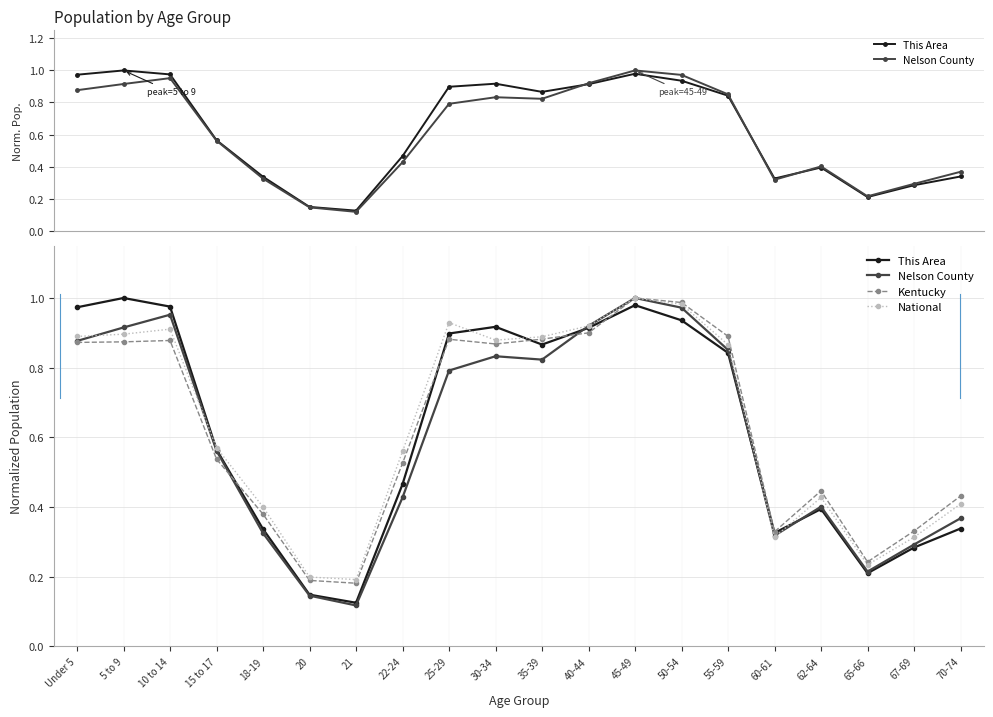

How many data points does each series have?

20